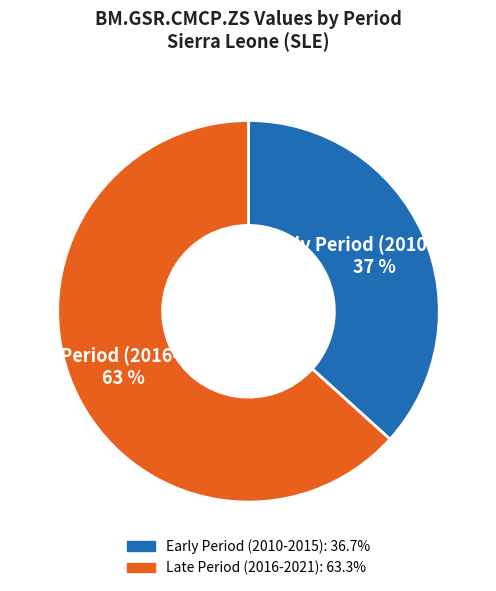

To the nearest percent, what is the average slice percentage?

50%